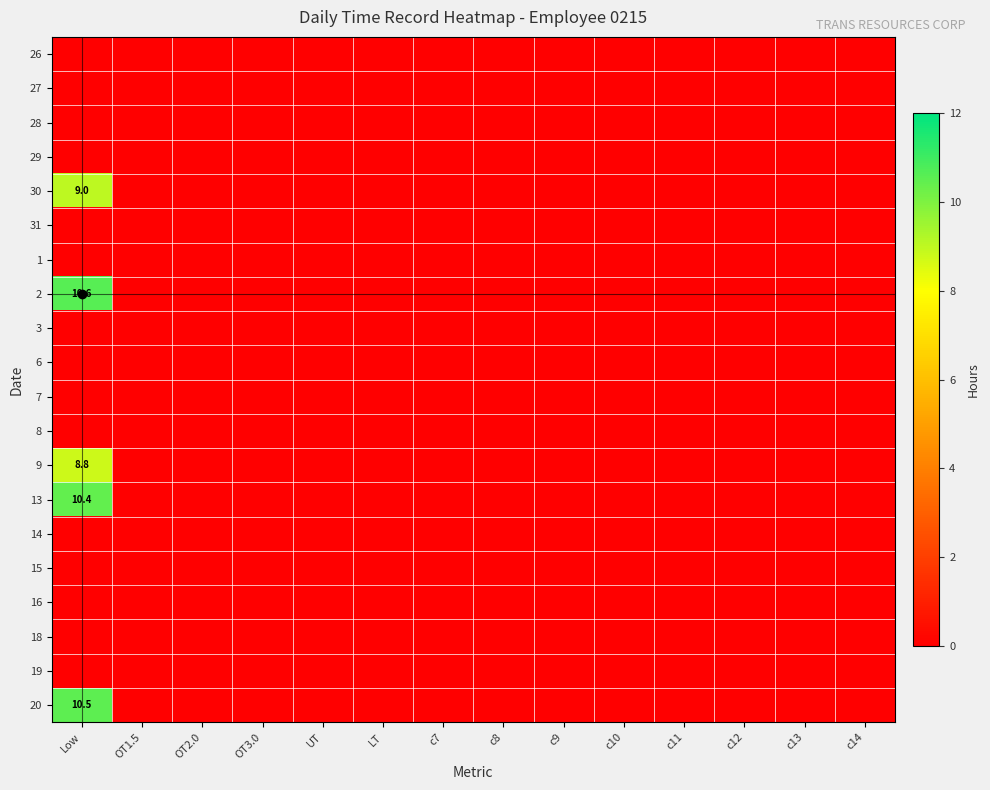

What is the average value of the 13 series?

0.7